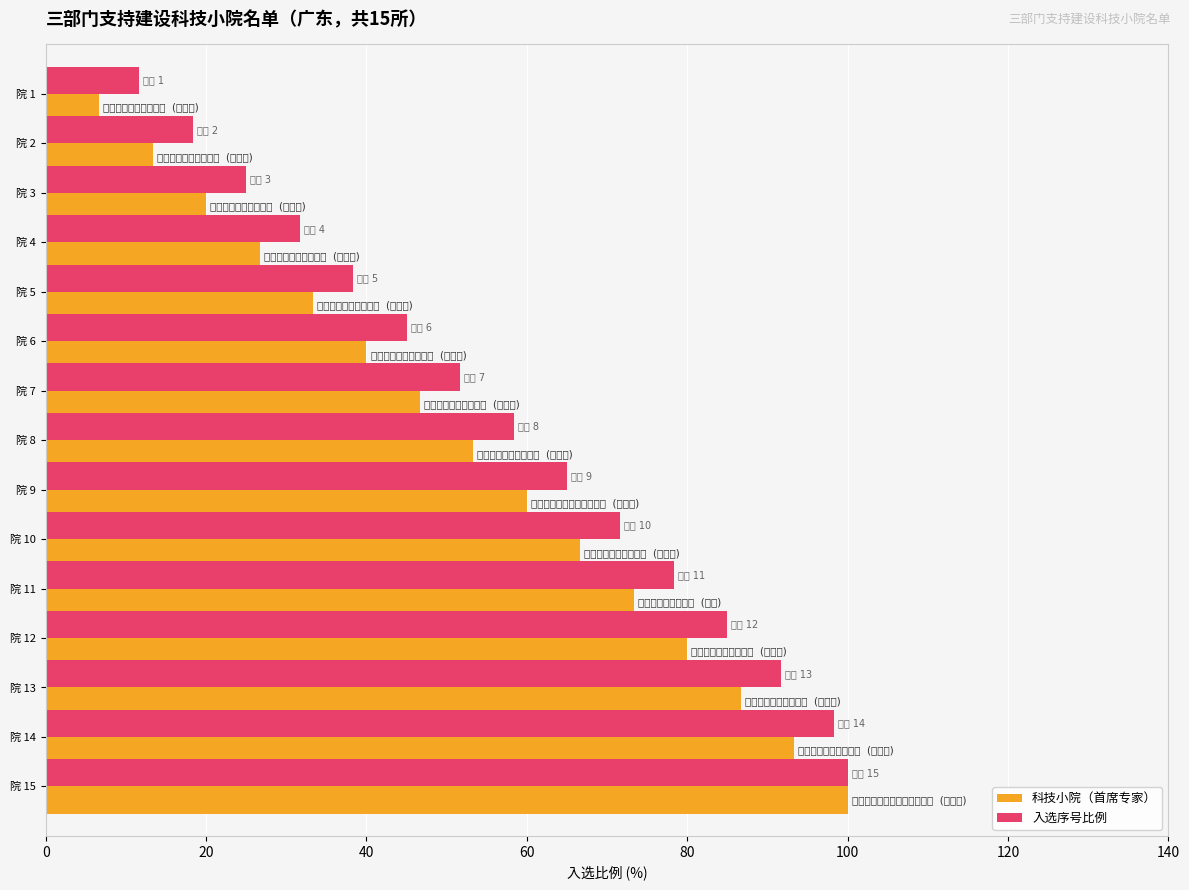

What is the difference between the highest and lowest values at 院 6?

5.0